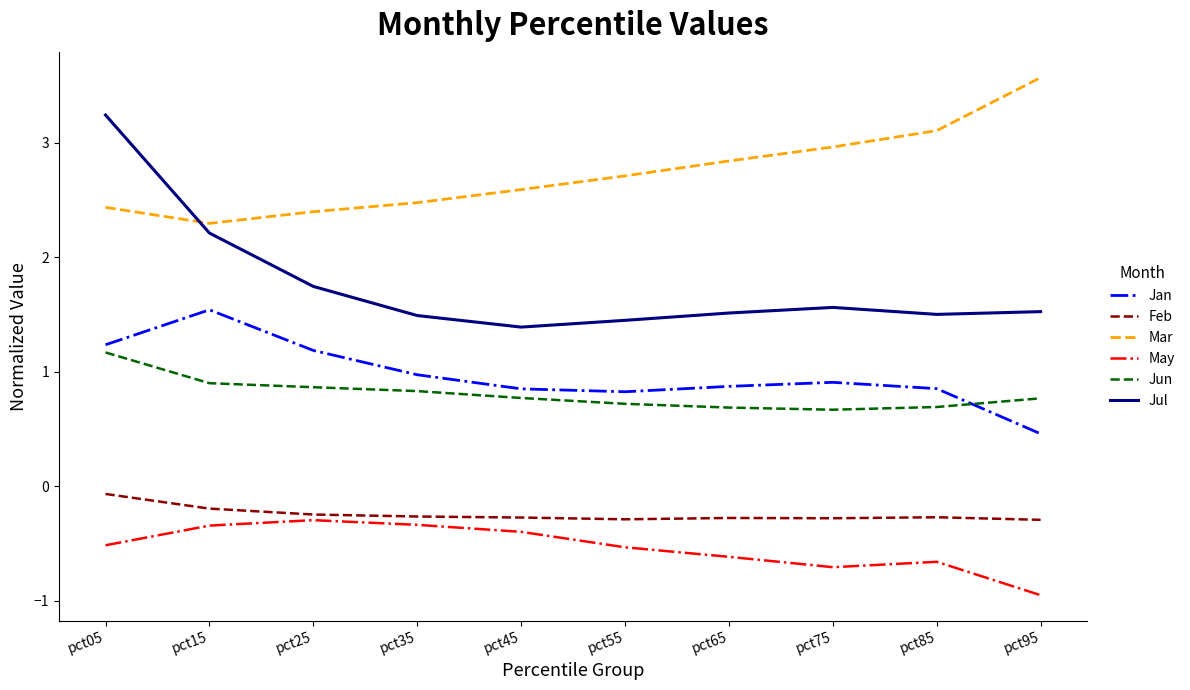

True or false: May has more than 0 points higher than both neighbors.

True